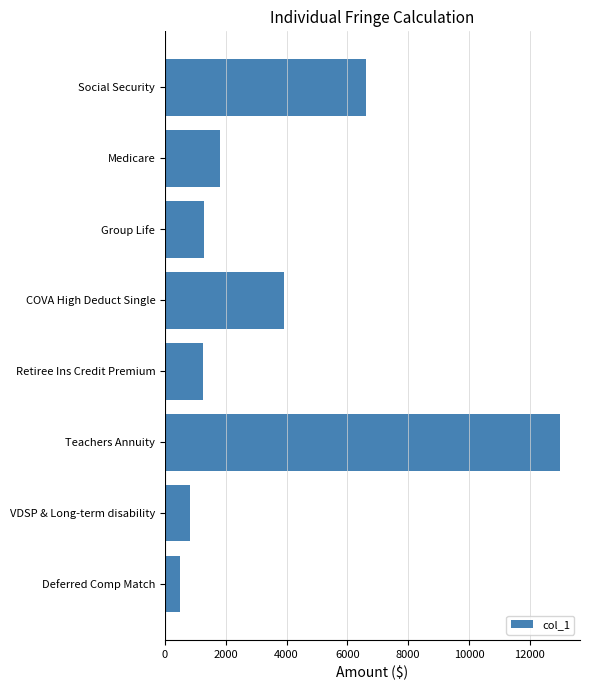

The chart shows a value of 1862.4 at Group Life. True or false?

False